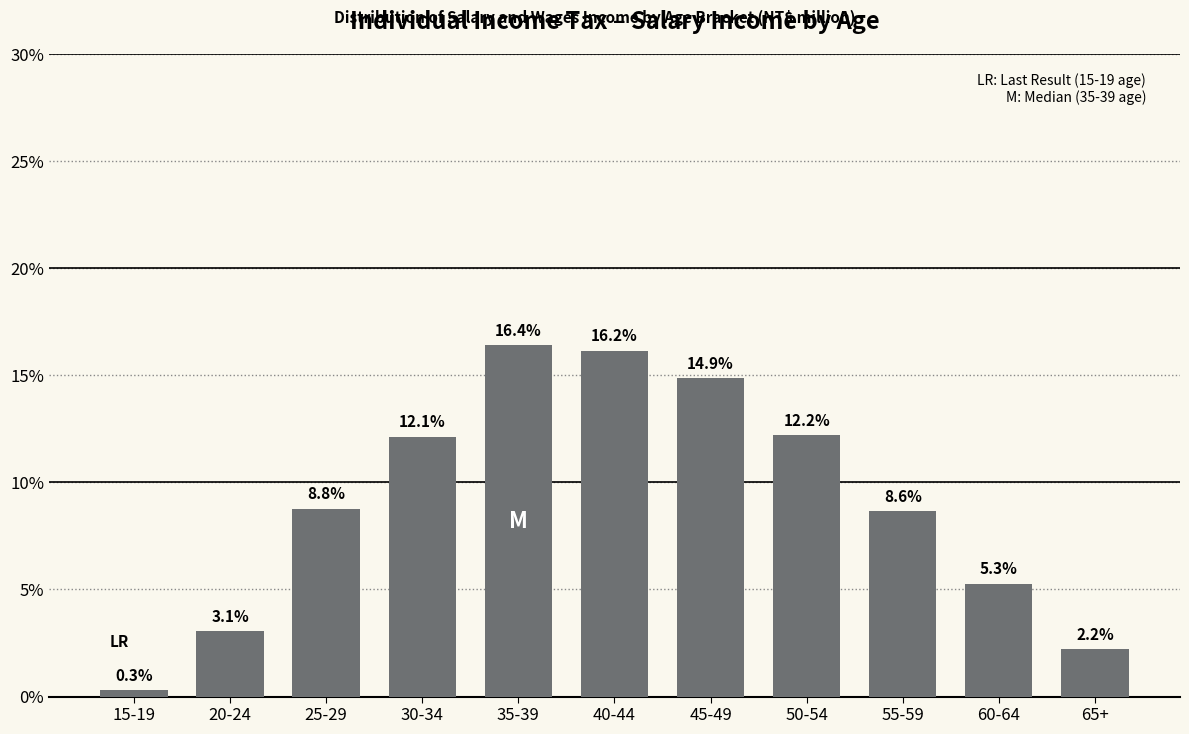

Reading left to right, transcribe all the data shown in this chart.

15-19=0.3	20-24=3.1	25-29=8.8	30-34=12.1	35-39=16.4	40-44=16.2	45-49=14.9	50-54=12.2	55-59=8.6	60-64=5.3	65+=2.2